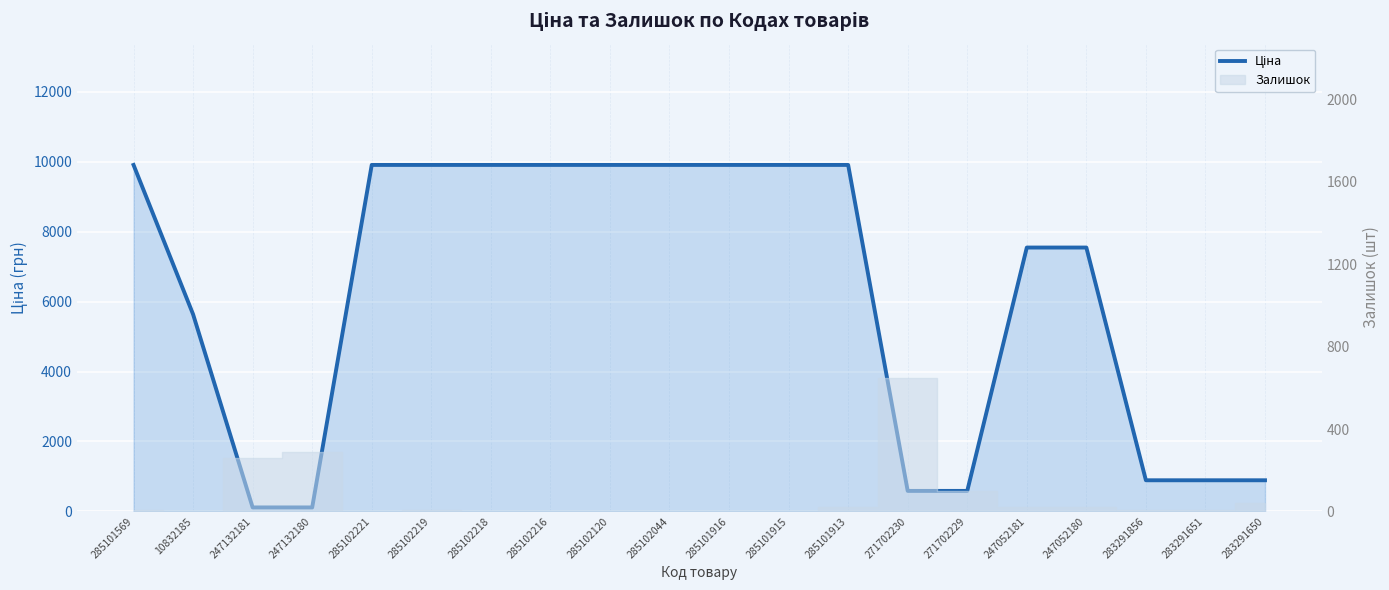

What is the label of the 16th point from the left?

247052181